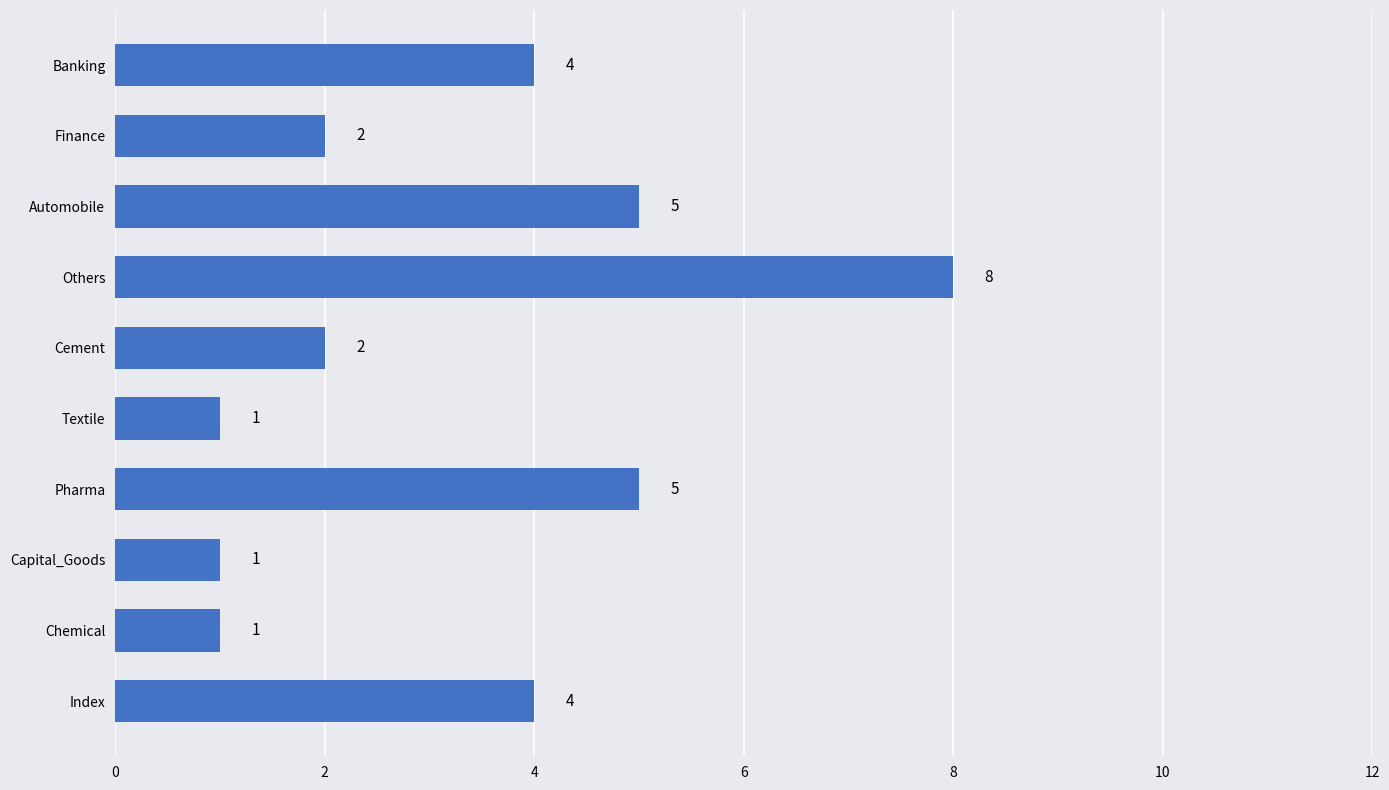

What is the sum of all values?

33